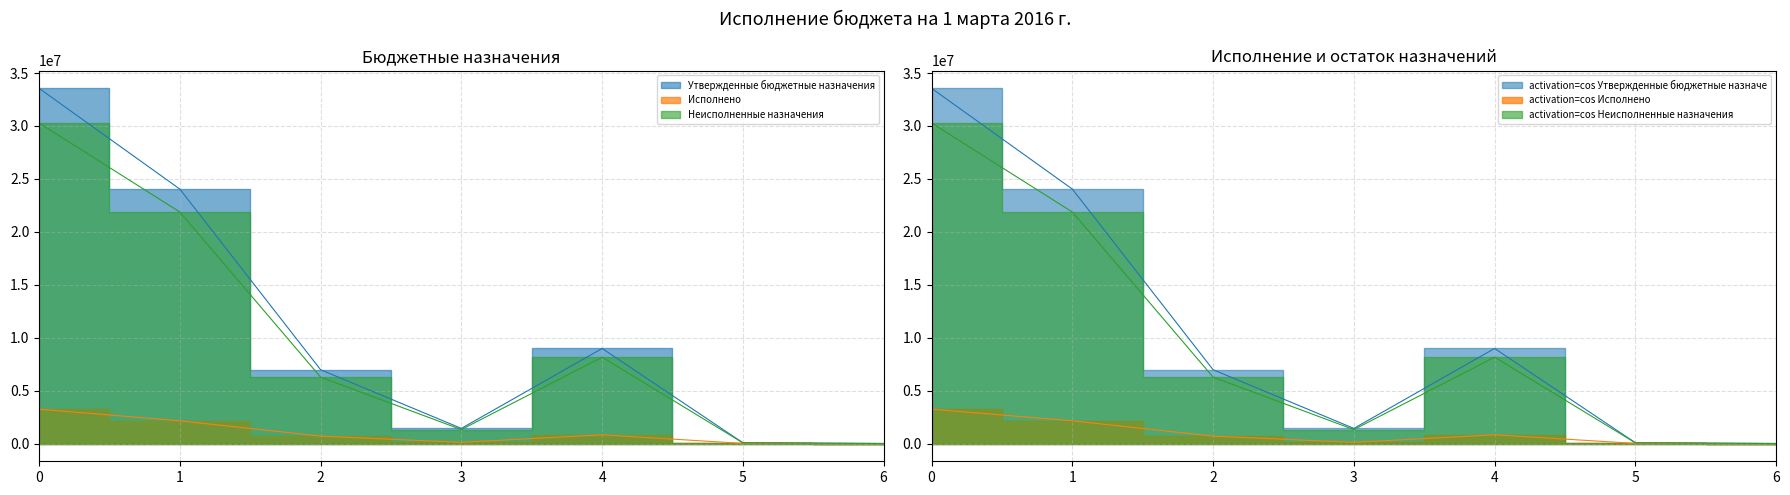

True or false: Утвержденные бюджетные назначения and Неисполненные назначения cross at least once.

False